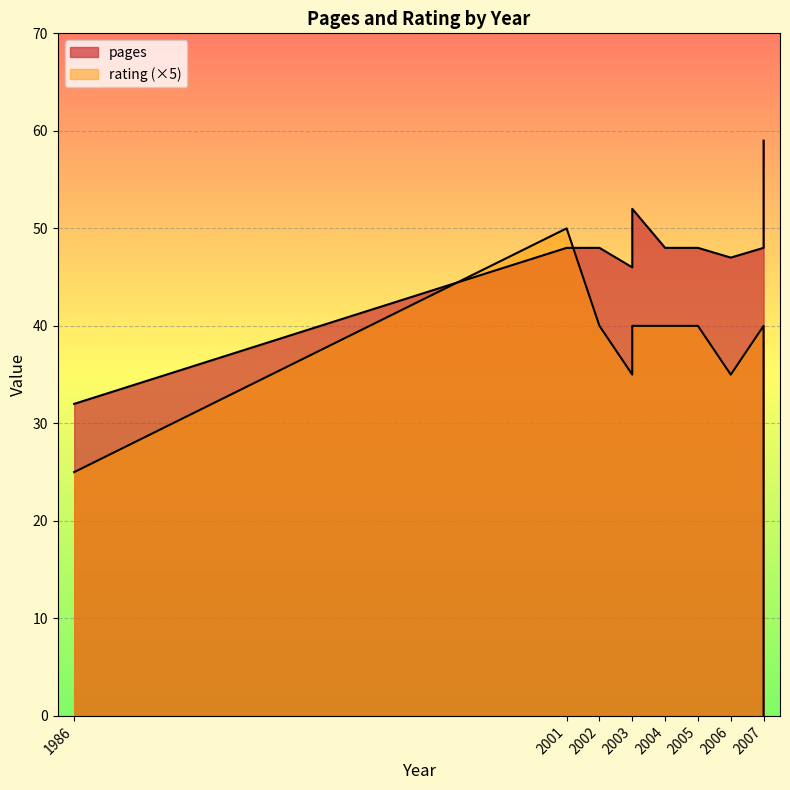

True or false: rating and pages intersect in this chart.

False